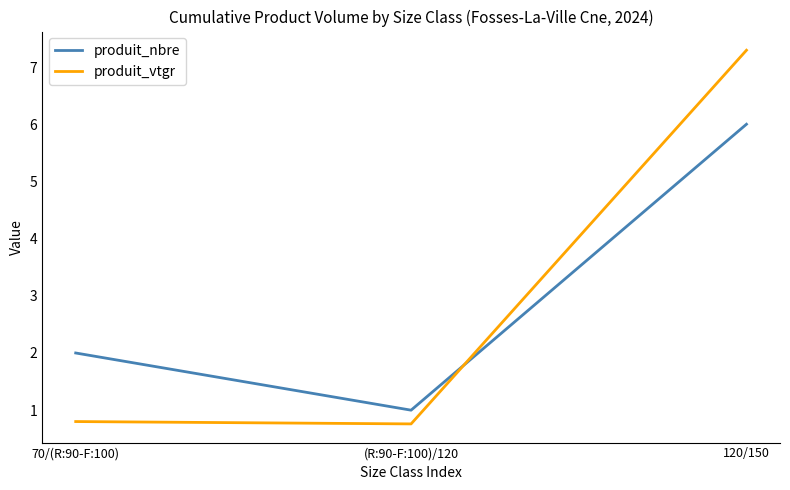

What position from the right is 120/150?

1